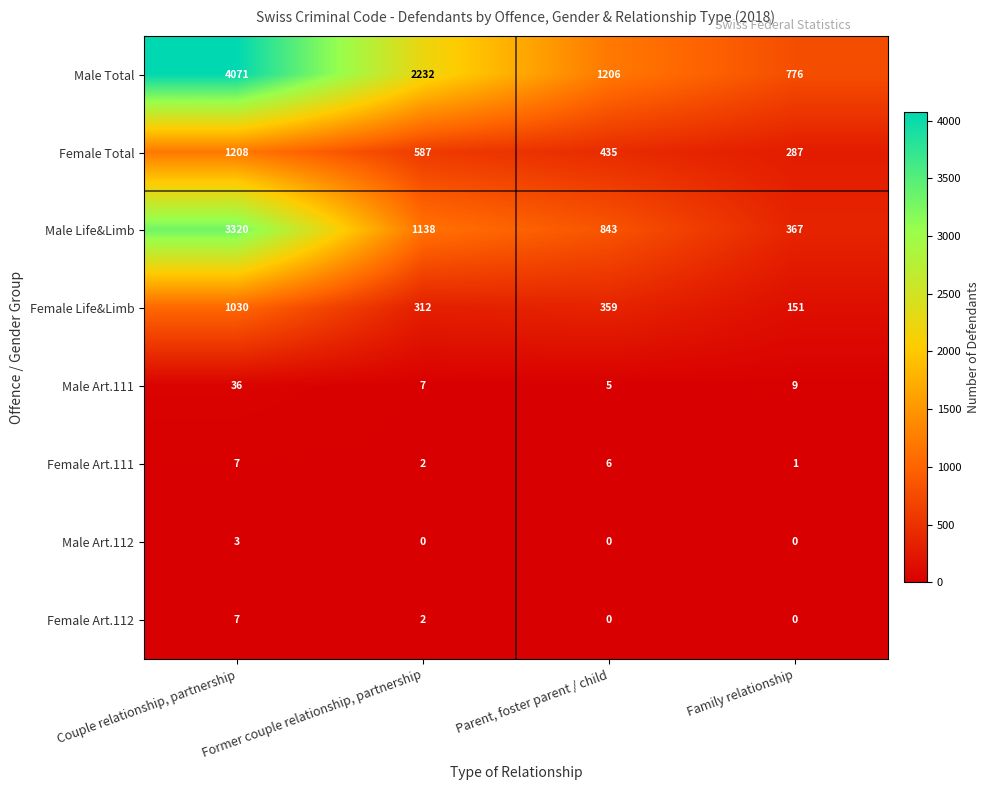

What is the sum of the Male Life&Limb values at Parent, foster parent / child and Family relationship?

1210